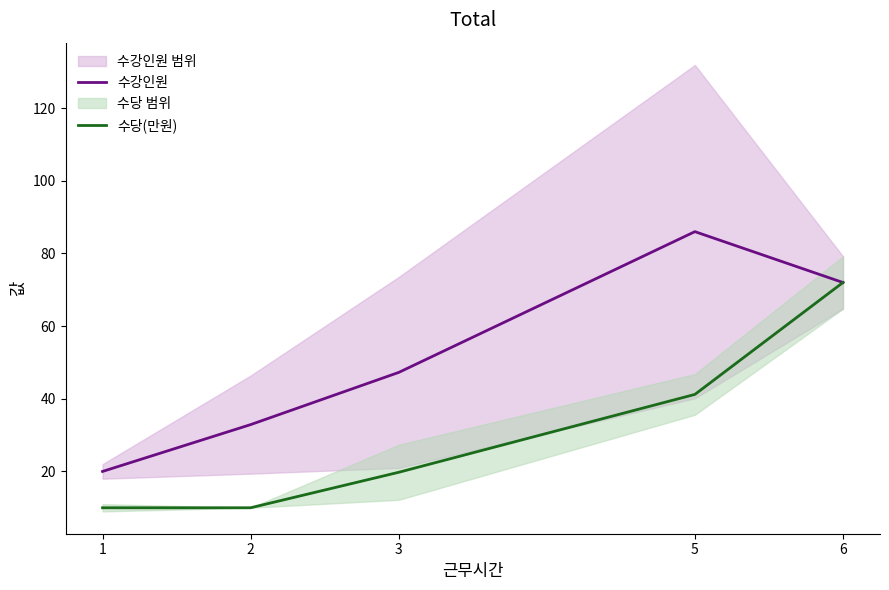

What is the difference between the maximum and second lowest values in the 수강인원 series?

53.1